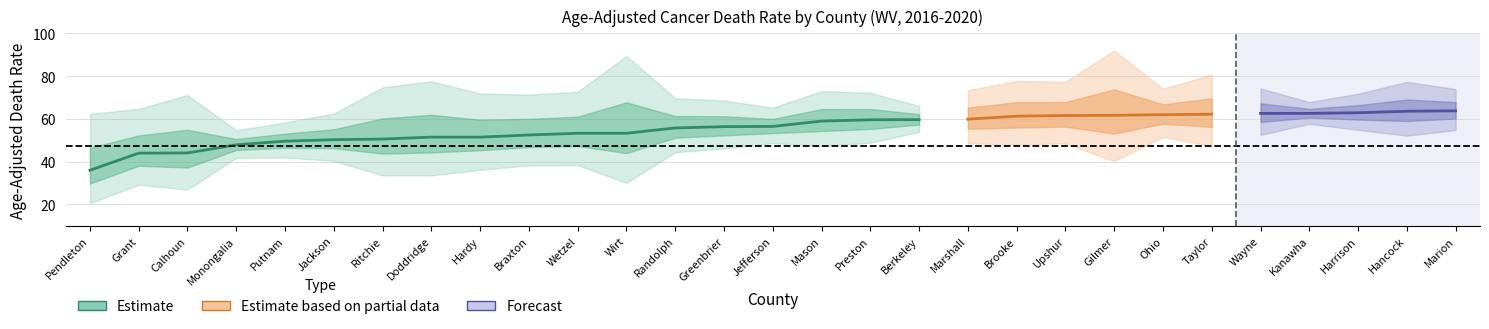

True or false: Rate has more than 1 points higher than both neighbors.

False